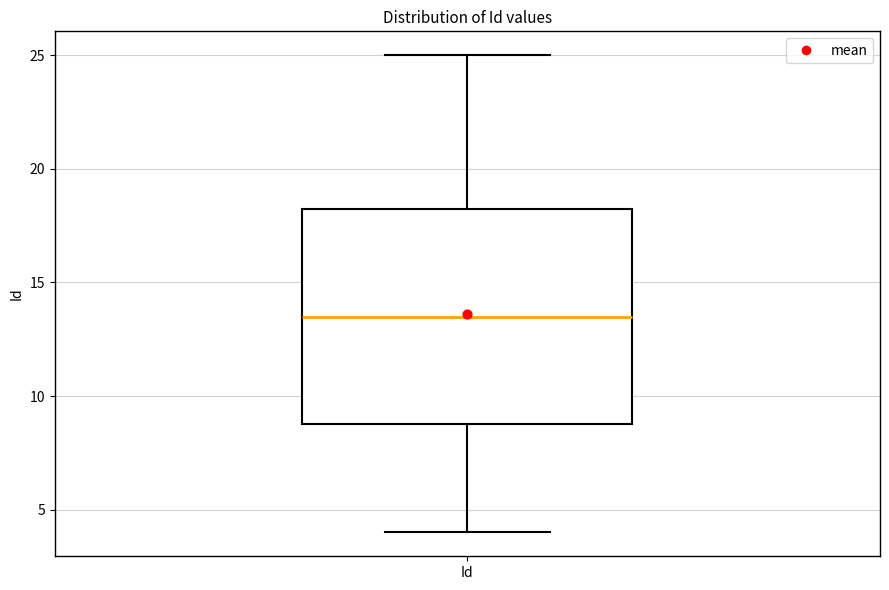

Read this box plot against the y-axis: the position of the median line, the range covered by the box, and the ends of both whiskers. The values are not printed on the chart, so give them approximately, as read against the axis.

median 13.5, box 9.0 to 18.5, whiskers 4.0 to 25.0